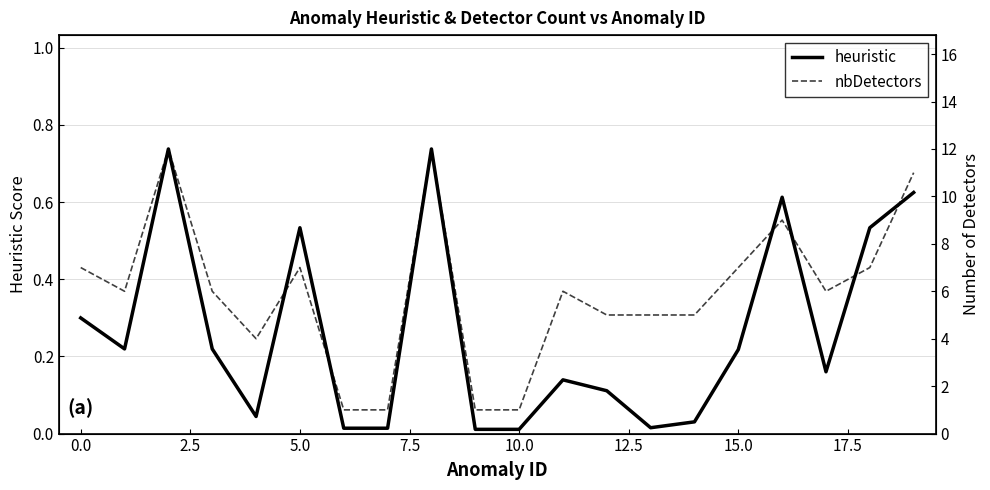

At how many categories does at least one series exceed 5?

12